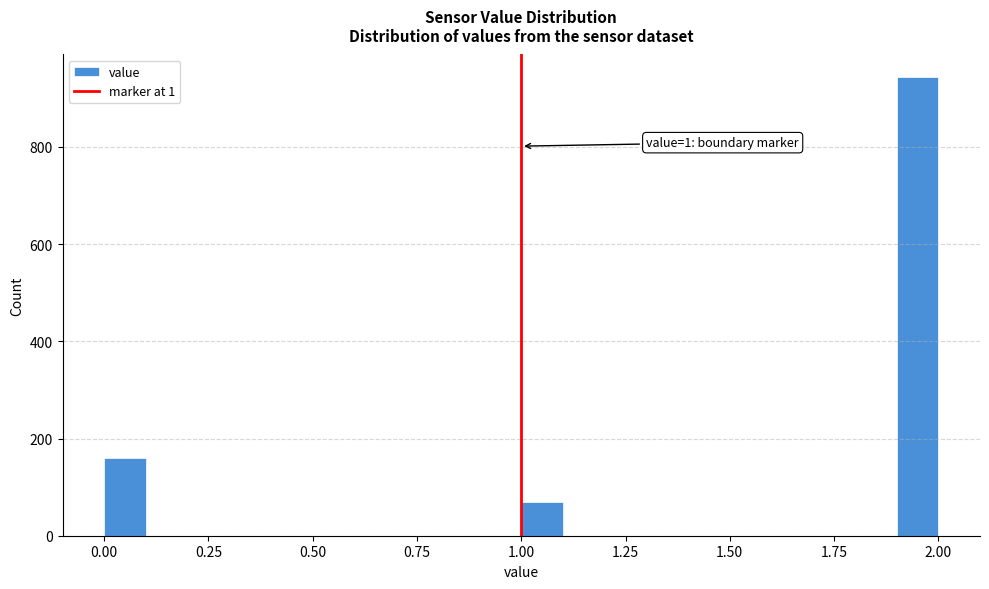

Around what value on the x-axis is the tallest bar? Give the approximate position of its centre, as read against the axis.

1.95